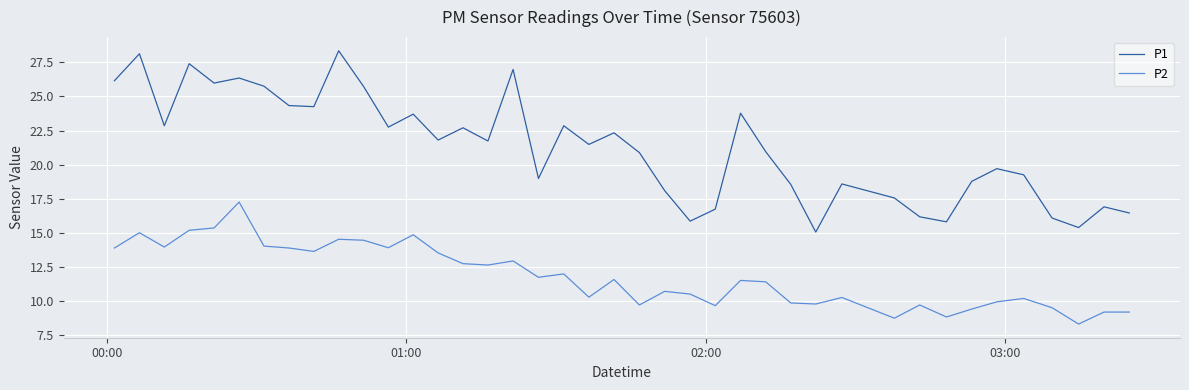

How many values in the P2 series exceed 11?

22